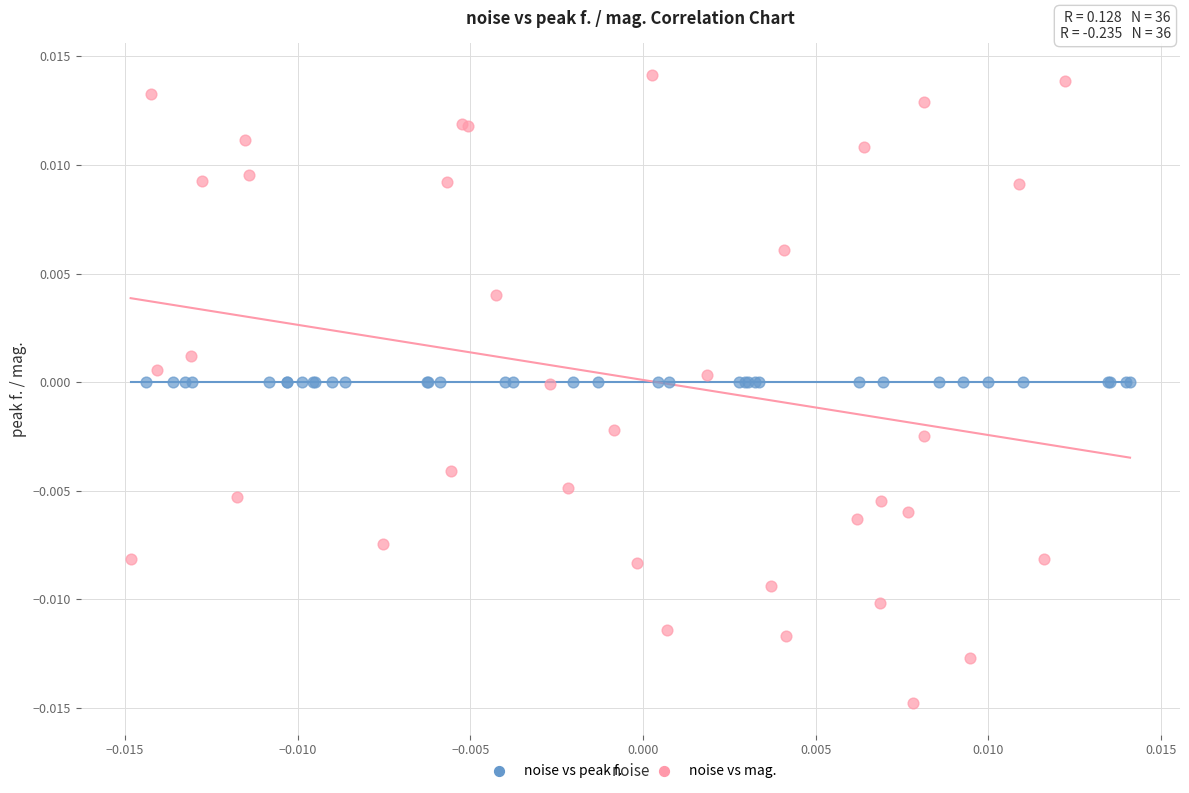

Which series contains the lowest Y value?

noise vs mag.